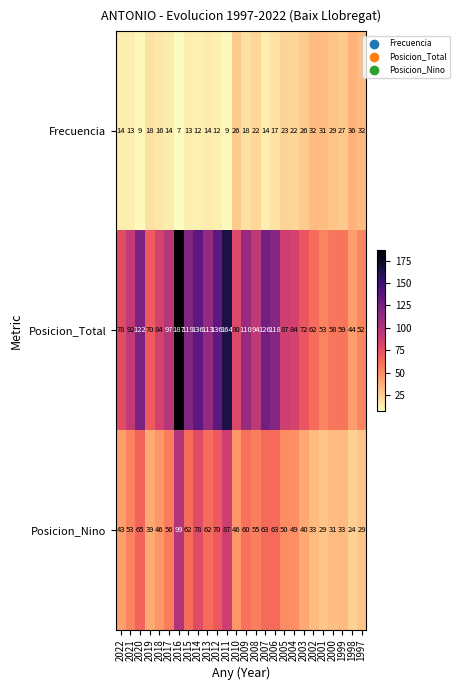

Which series has the largest total across all categories?

Posicion_Total